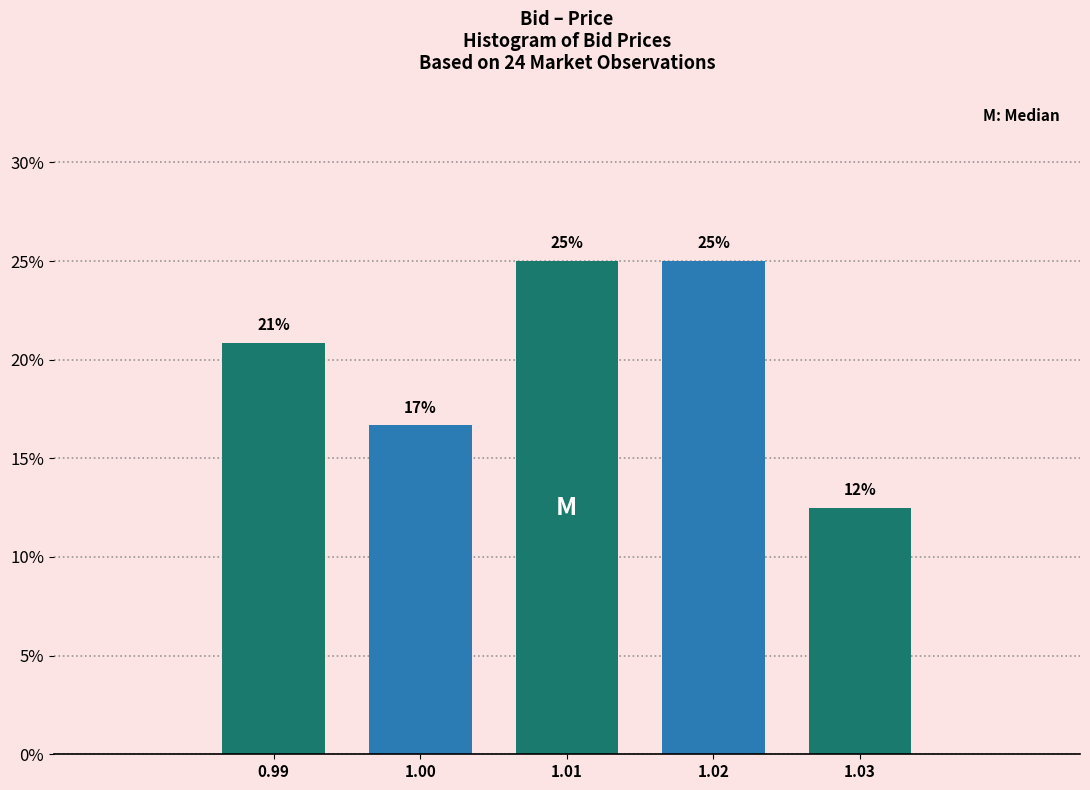

Does the chart contain any negative values?

No